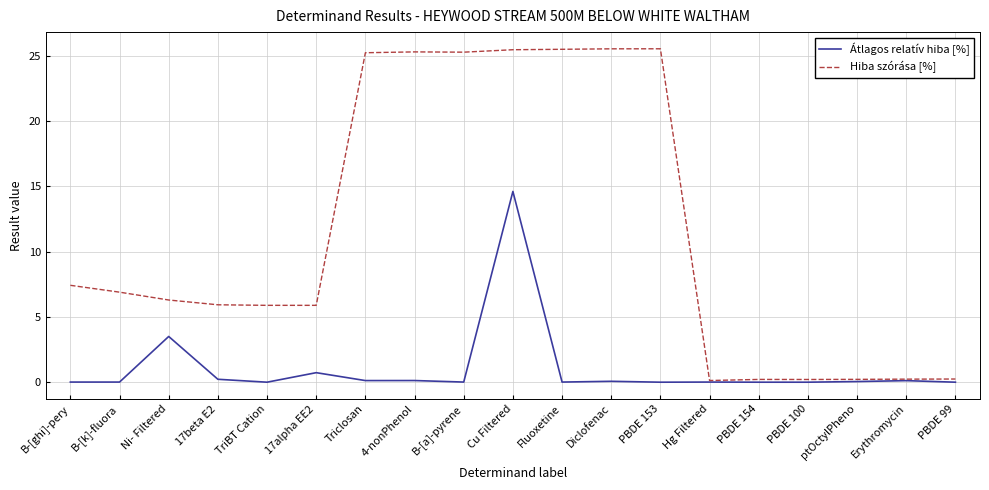

Which series has the widest spread of values?

Hiba szórása [%]